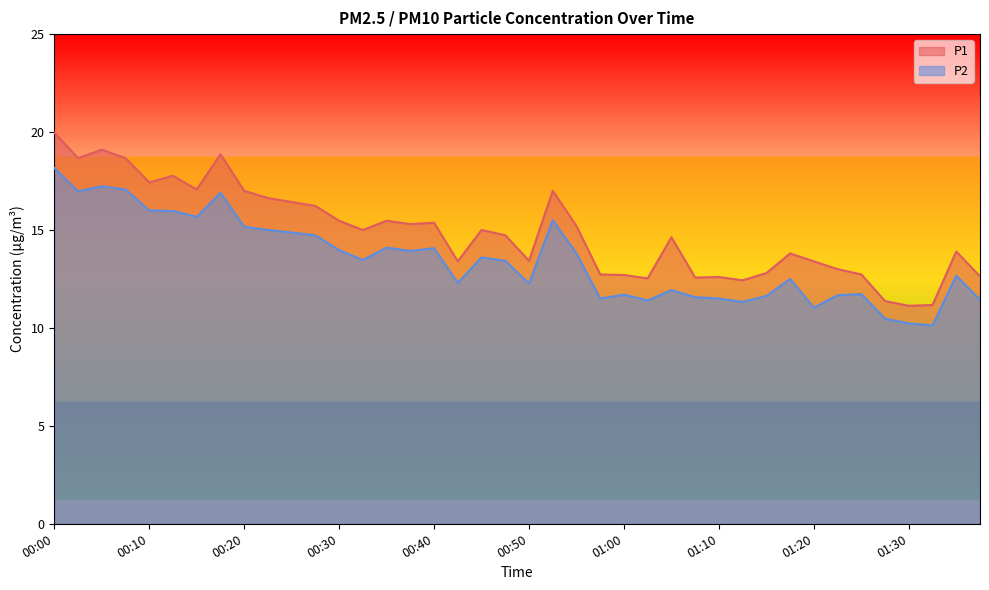

How many data points does each series have?

40